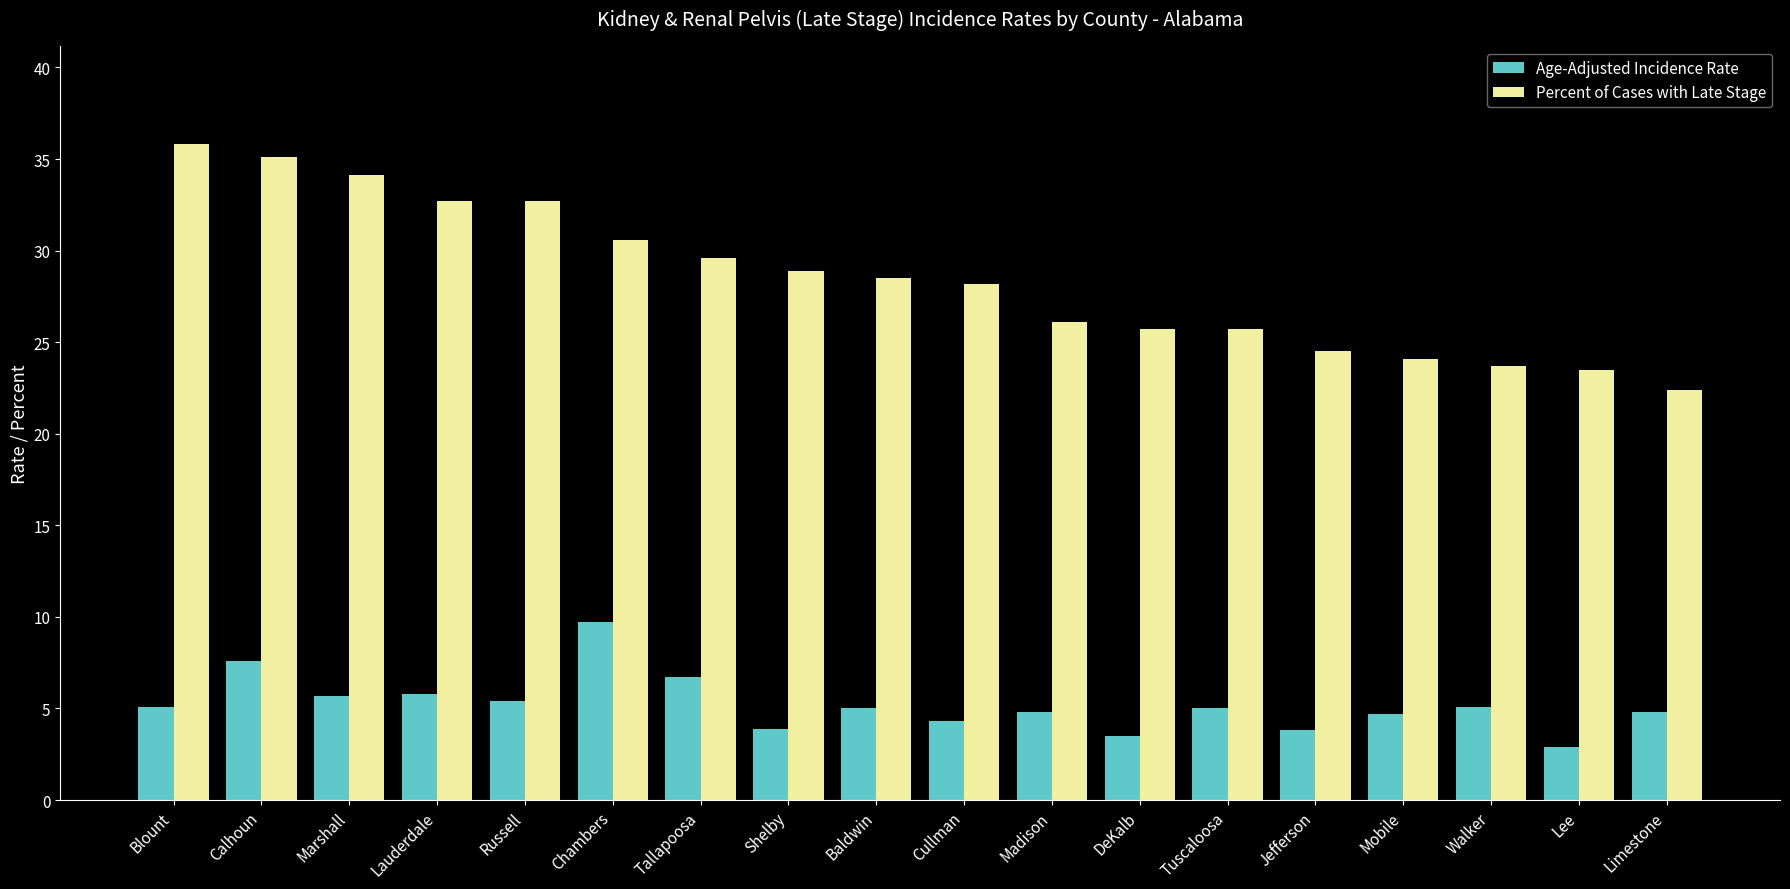

How many values in the Percent of Cases with Late Stage series exceed 28?

10